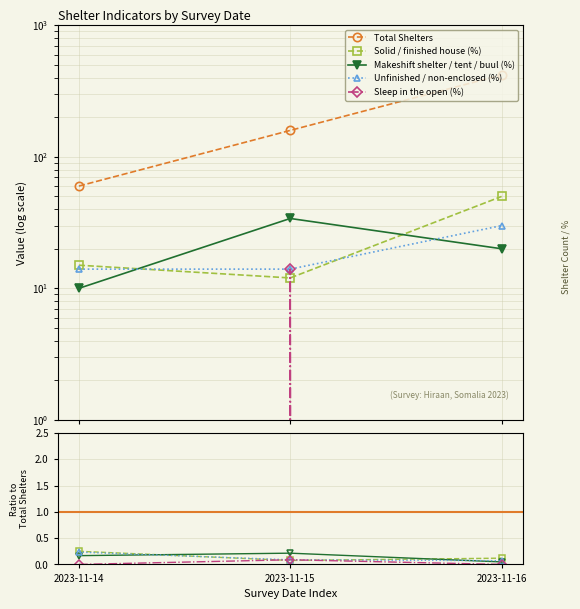

At how many categories does at least one series exceed 289?

1